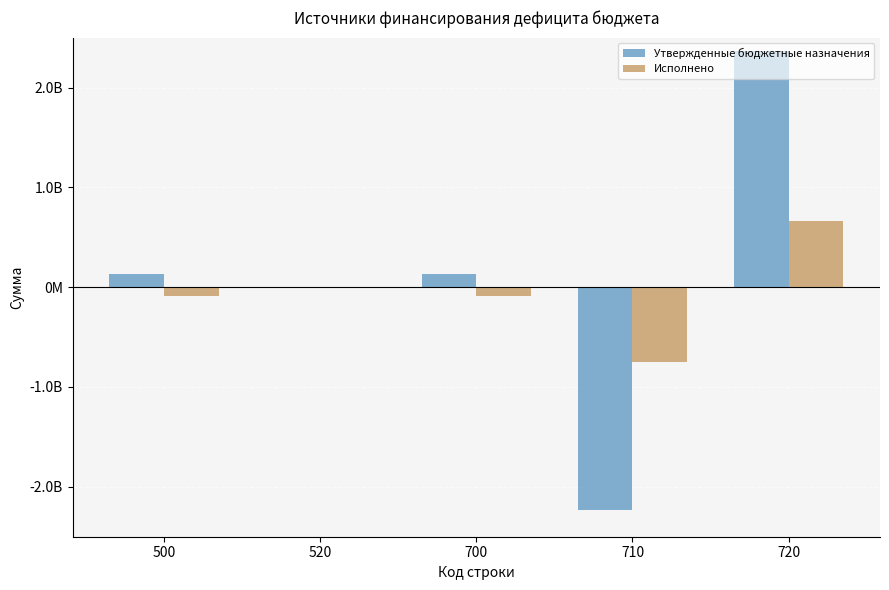

Are the bars grouped side by side (vs. stacked)?

Yes